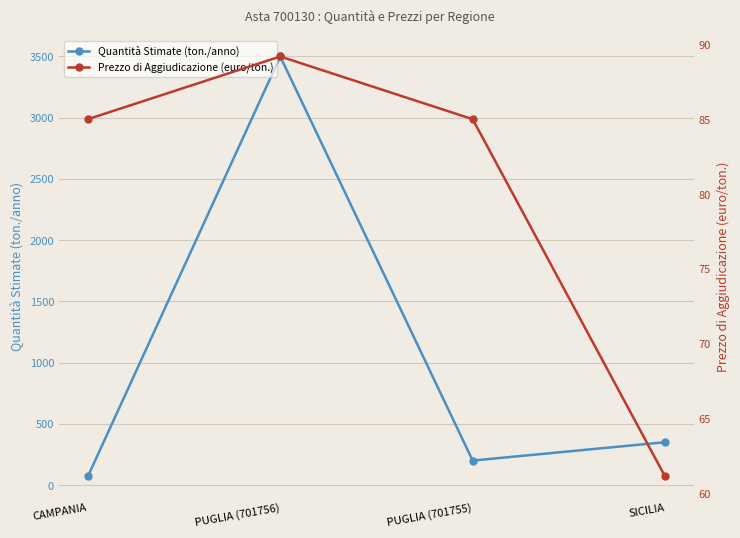

At how many categories does at least one series exceed 1717?

1